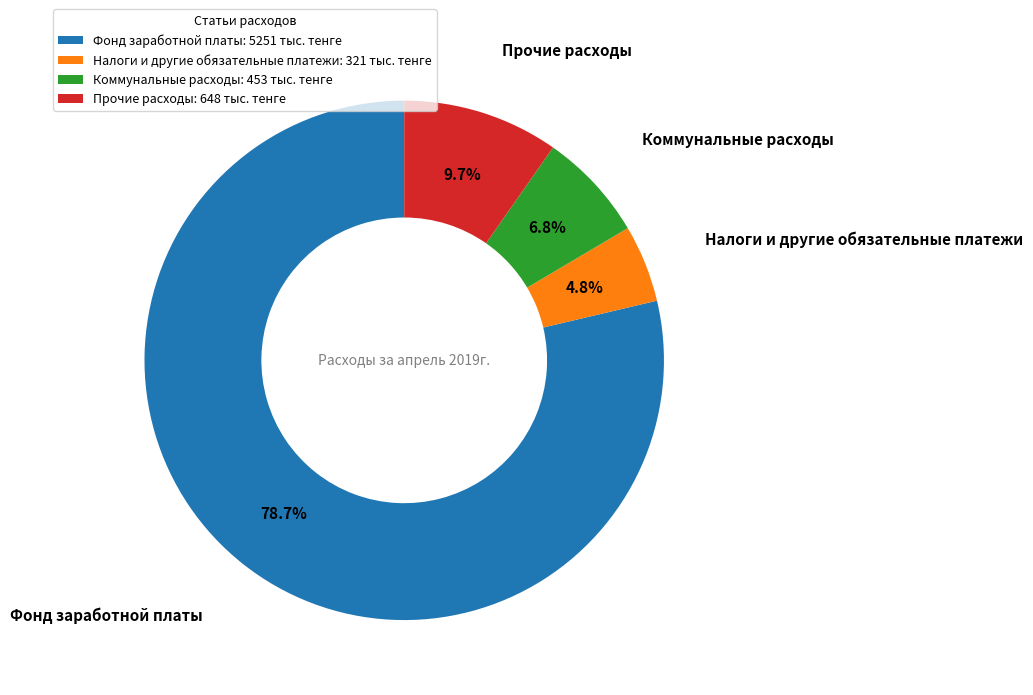

What is the ratio of the value at Фонд заработной платы to the value at Прочие расходы?

8.1